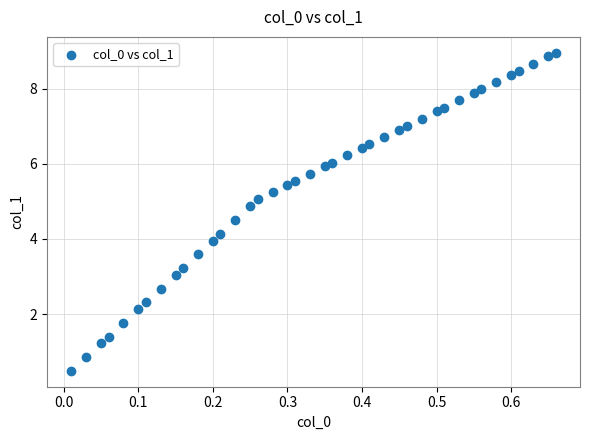

What is the range of Y values (max minus min)?

8.5